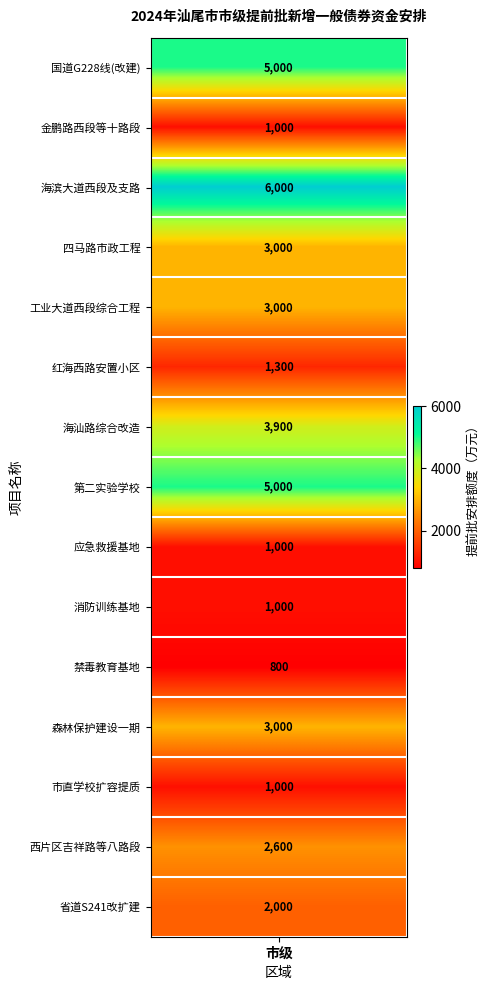

What is the maximum value shown in the chart?

6000